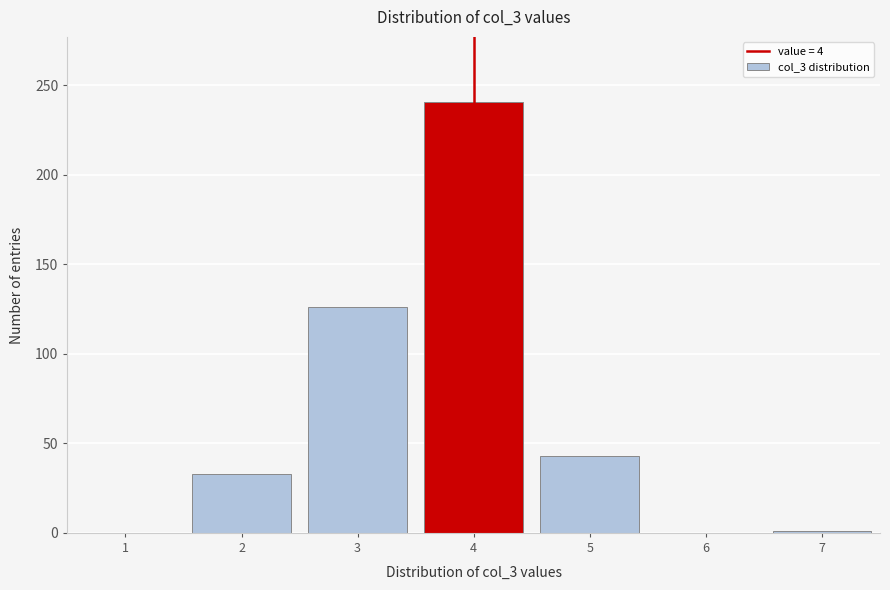

What is the change in value from 1 to 2?

+33